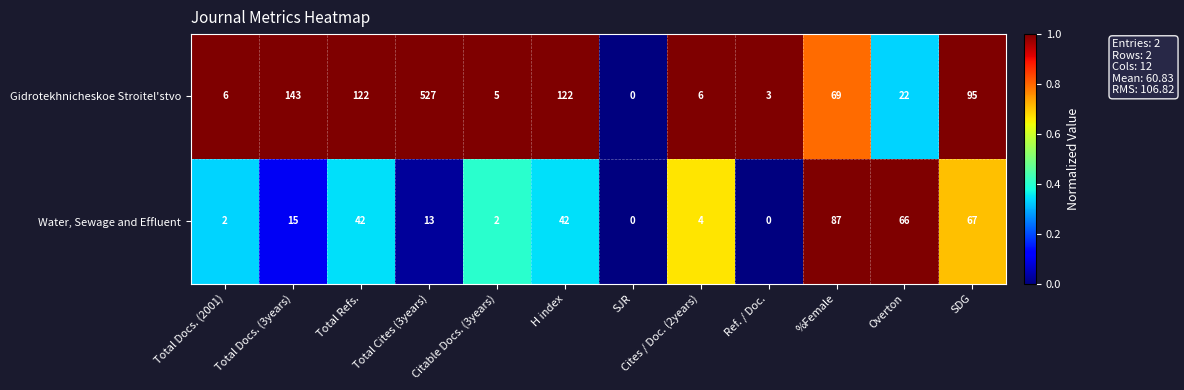

What is the sum of all Gidrotekhnicheskoe Stroitel'stvo values?

1120